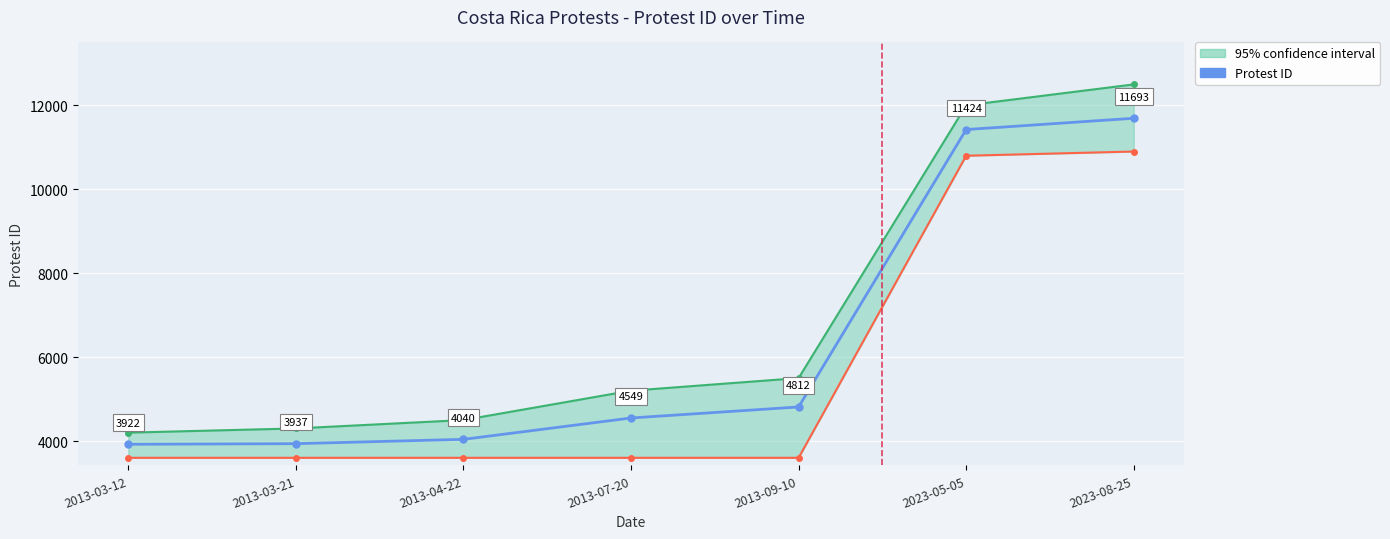

The value at 2013-04-22 is 4040. True or false?

True